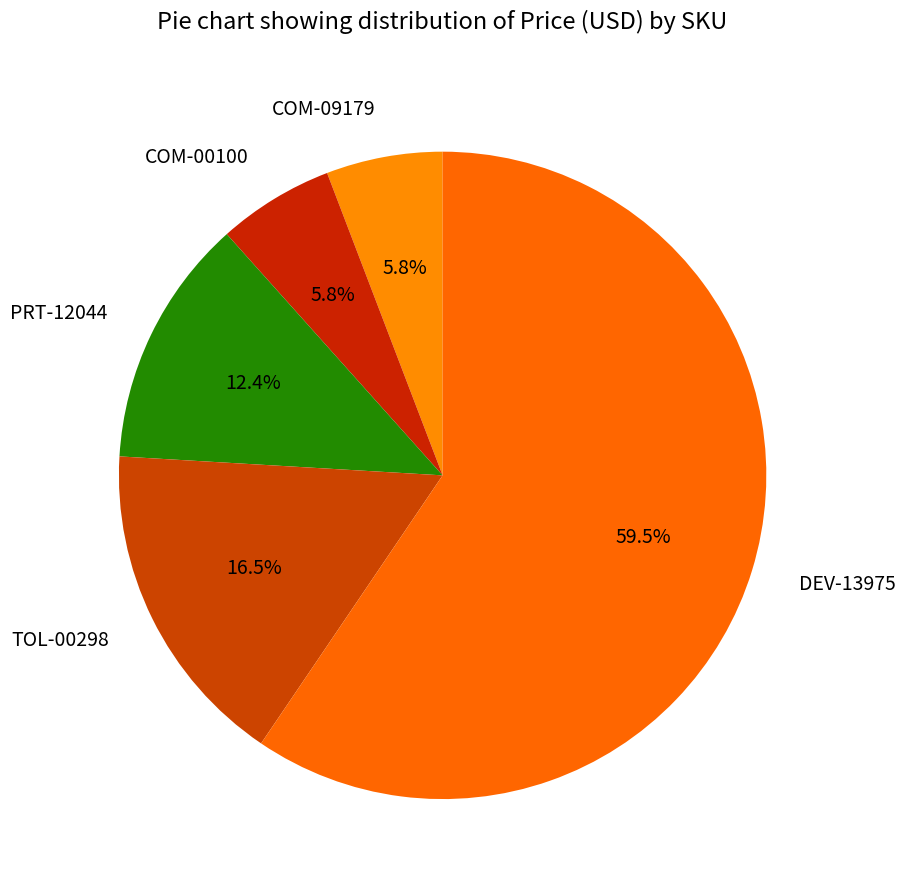

How many segments does this pie chart have?

5